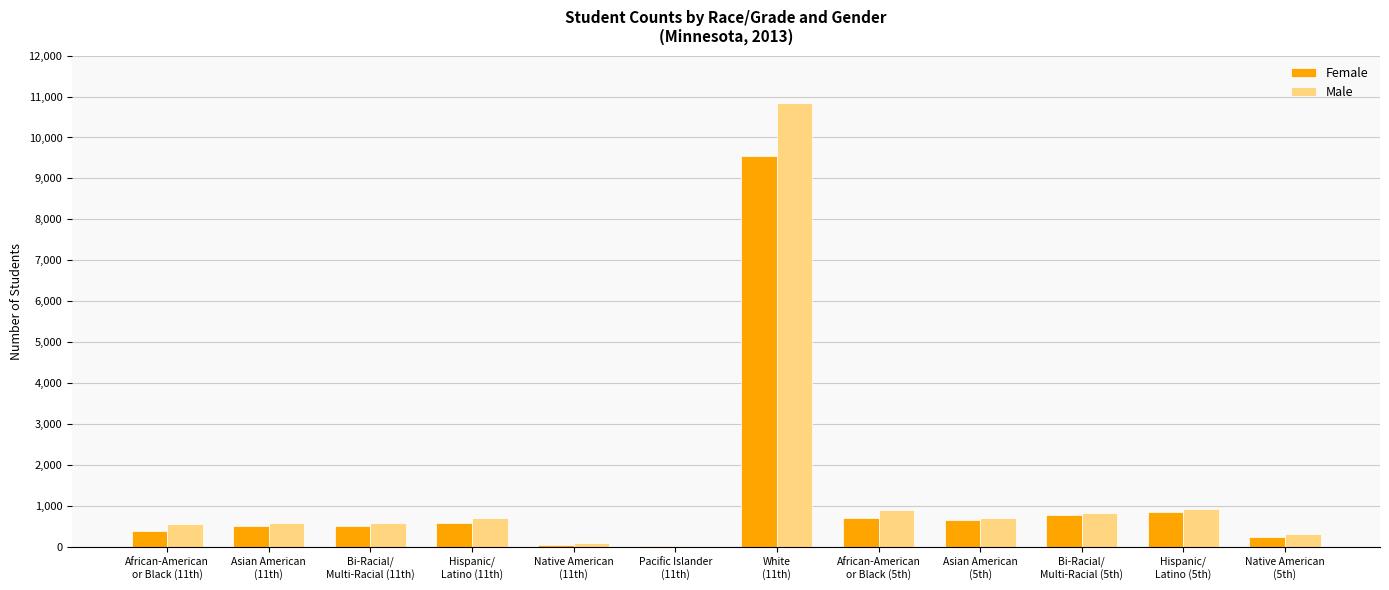

The value of Female at Hispanic/
Latino (5th) is 1268. True or false?

False